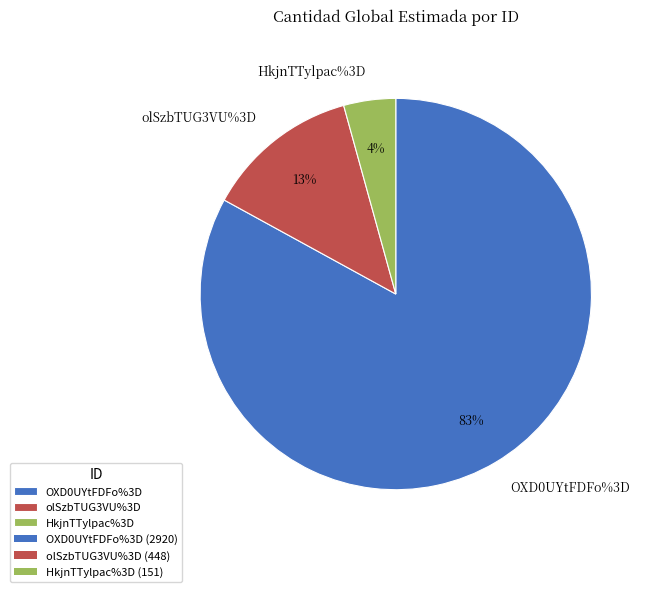

Which category has the biggest portion of the pie?

OXD0UYtFDFo%3D